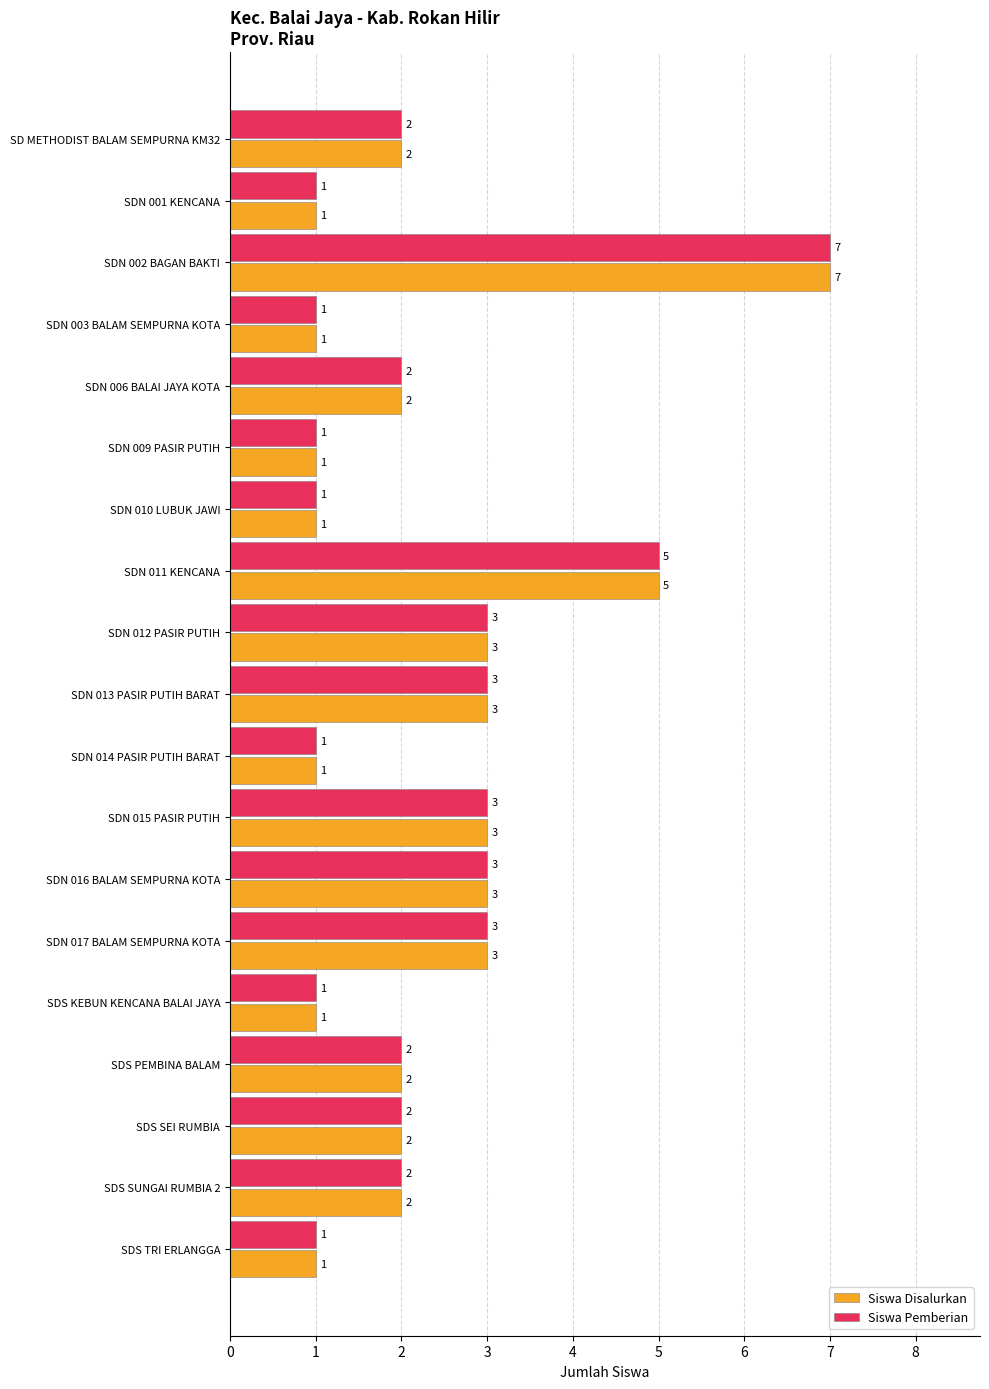

What are all the series names shown in the legend?

Siswa Disalurkan, Siswa Pemberian